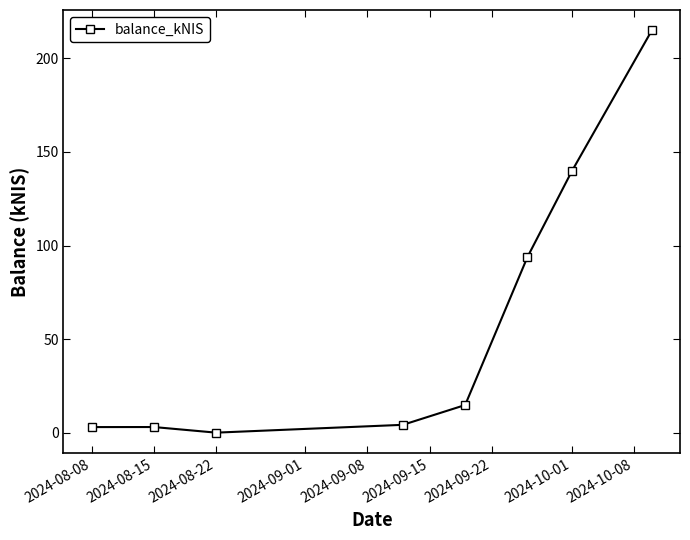

What is the difference between the maximum and minimum values?

215.1